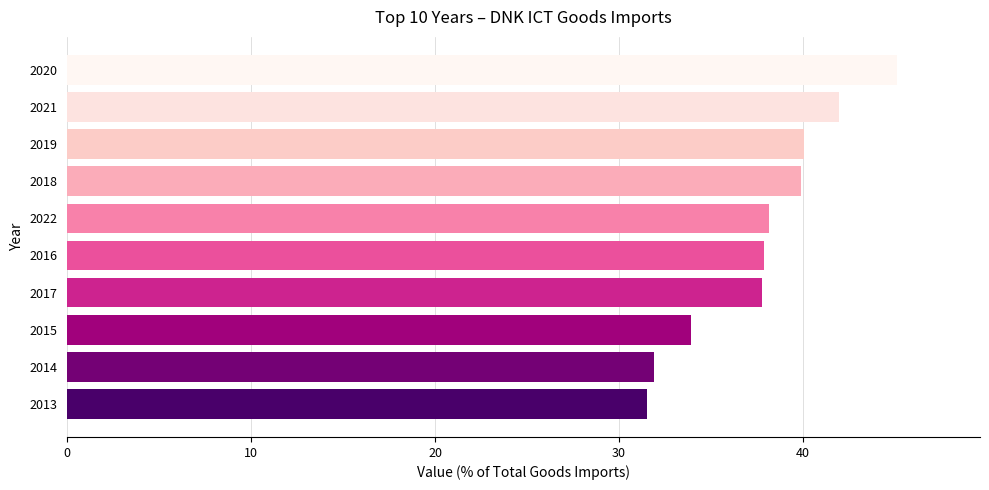

What is the greatest value displayed?

45.1